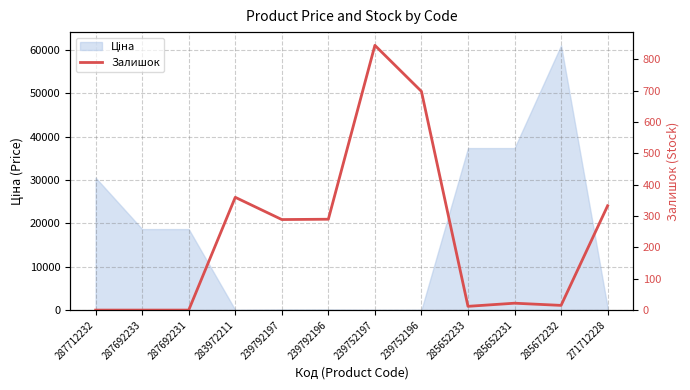

How many interior local peaks (higher than both neighbors) does the data have?

3